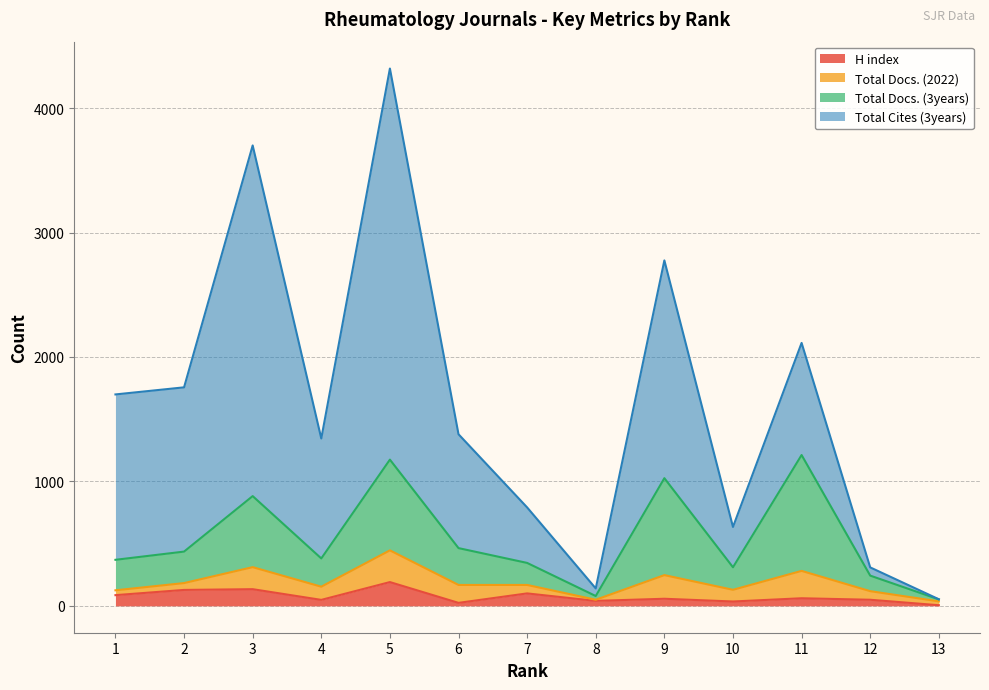

Which label corresponds to the largest value in the chart?

5